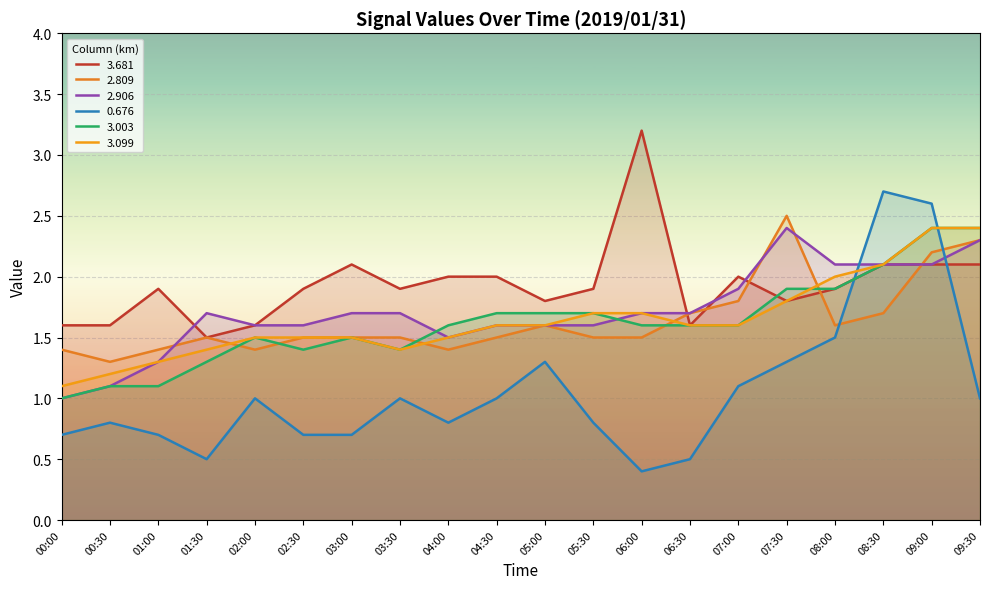

The value of 2.809 at 03:30 is 1.5. True or false?

True